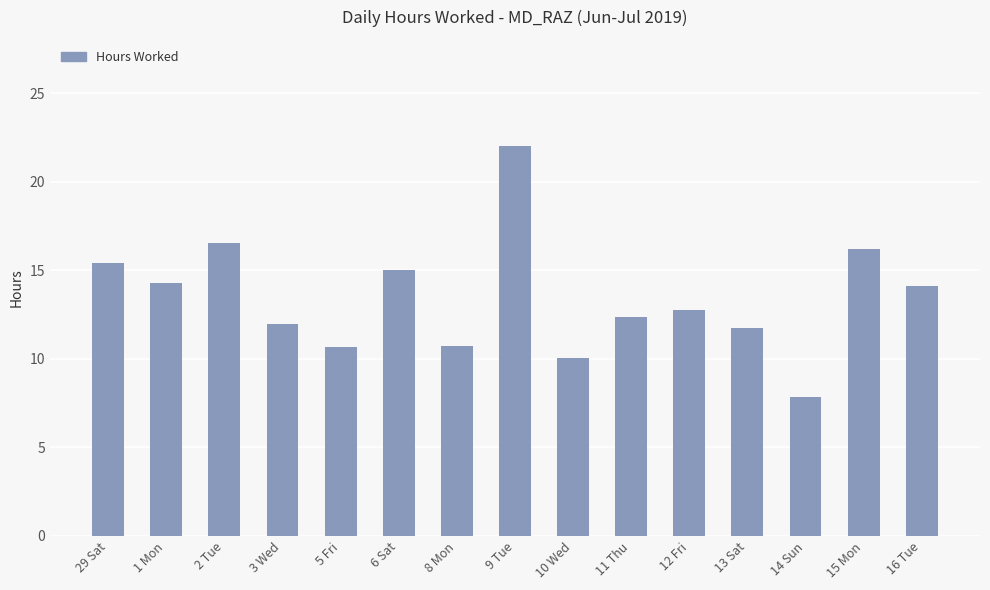

Are the bars grouped side by side (vs. stacked)?

No